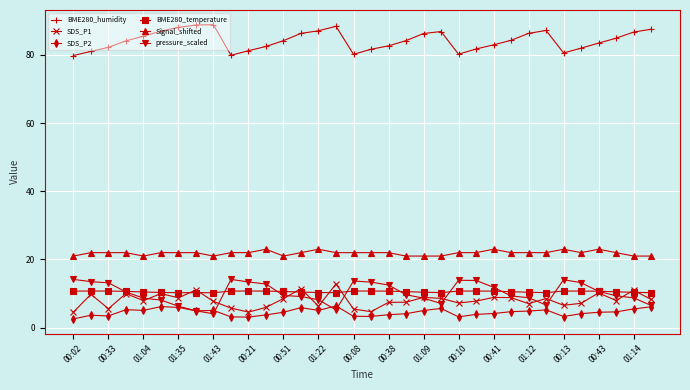

What is the value of the BME280_humidity point at the 11th from the left?

81.2